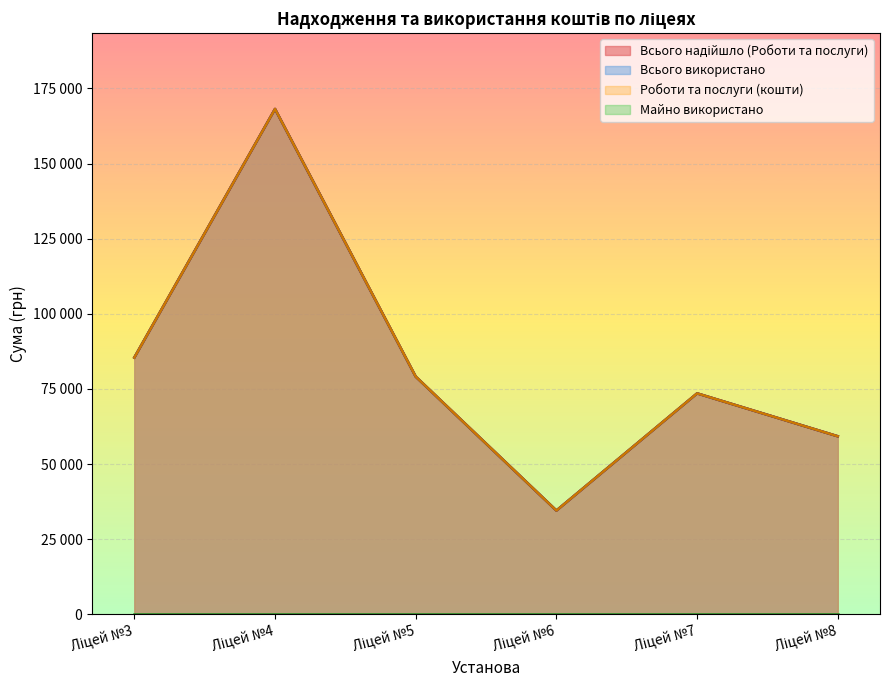

What is the value of the Всього надійшло (Роботи та послуги) point at the 2nd from the left?

168172.1